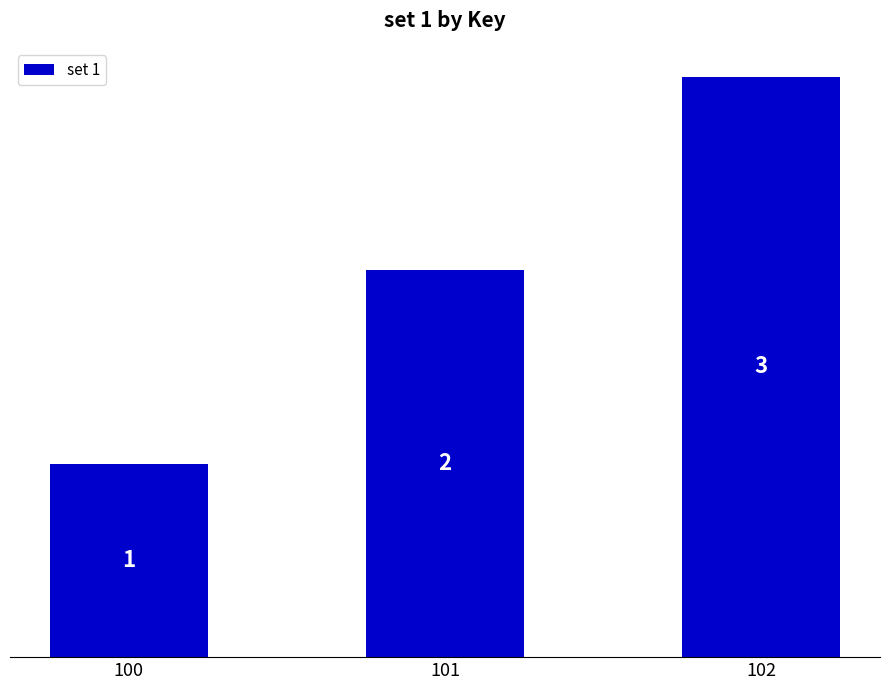

Reading right to left, extract all data points from this chart.

3	2	1